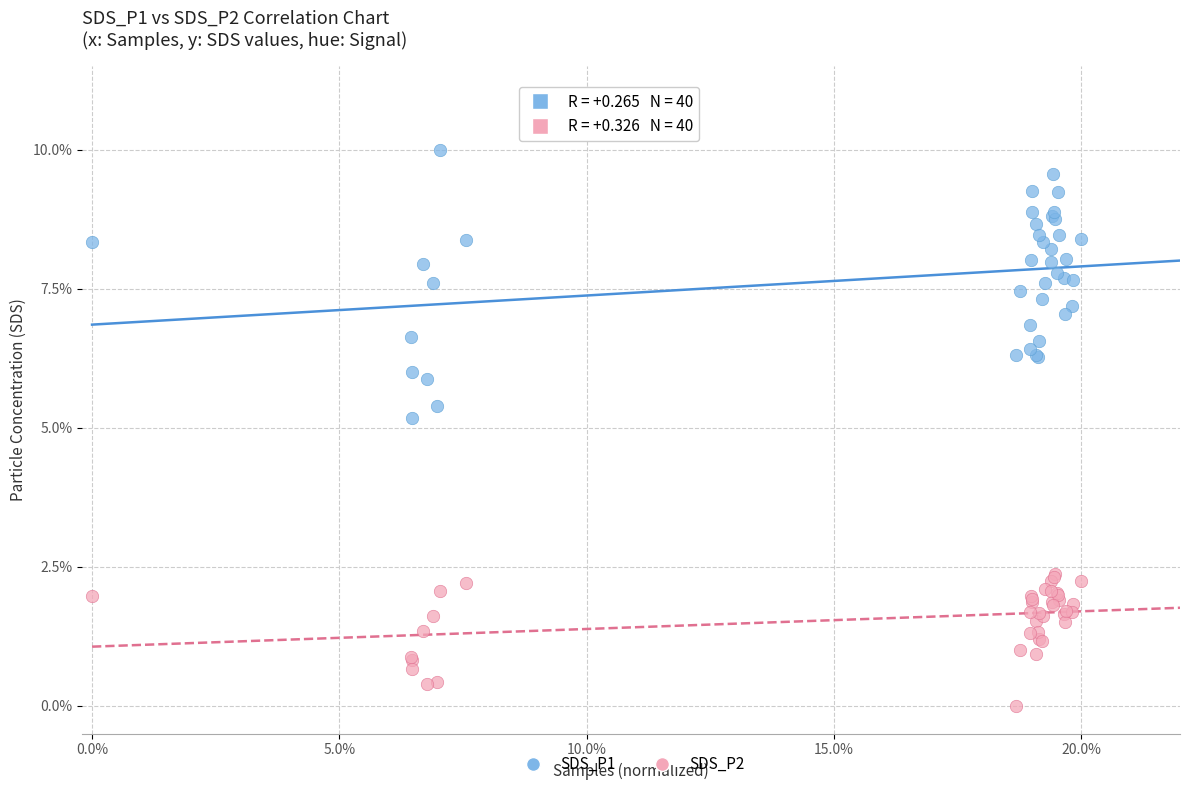

Which series reaches the maximum Y coordinate?

SDS_P1